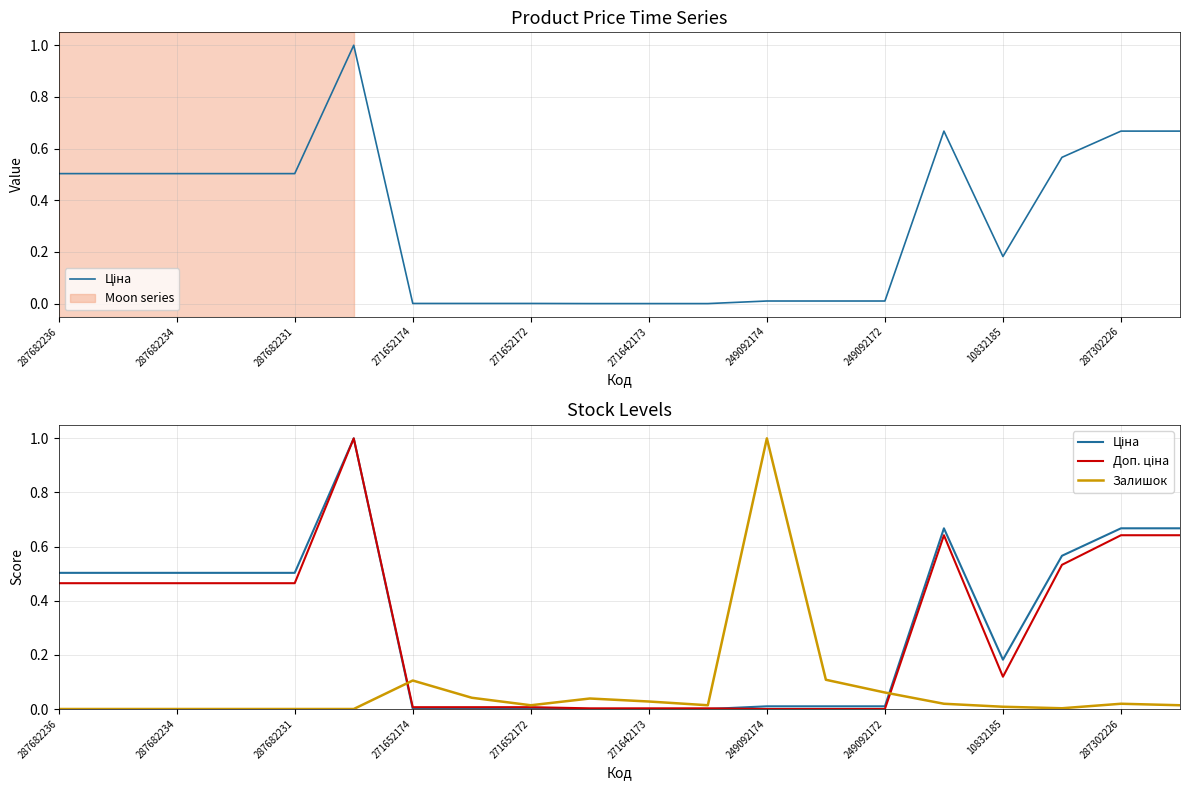

Between 287682231 and 13, which series saw the biggest shift?

Ціна